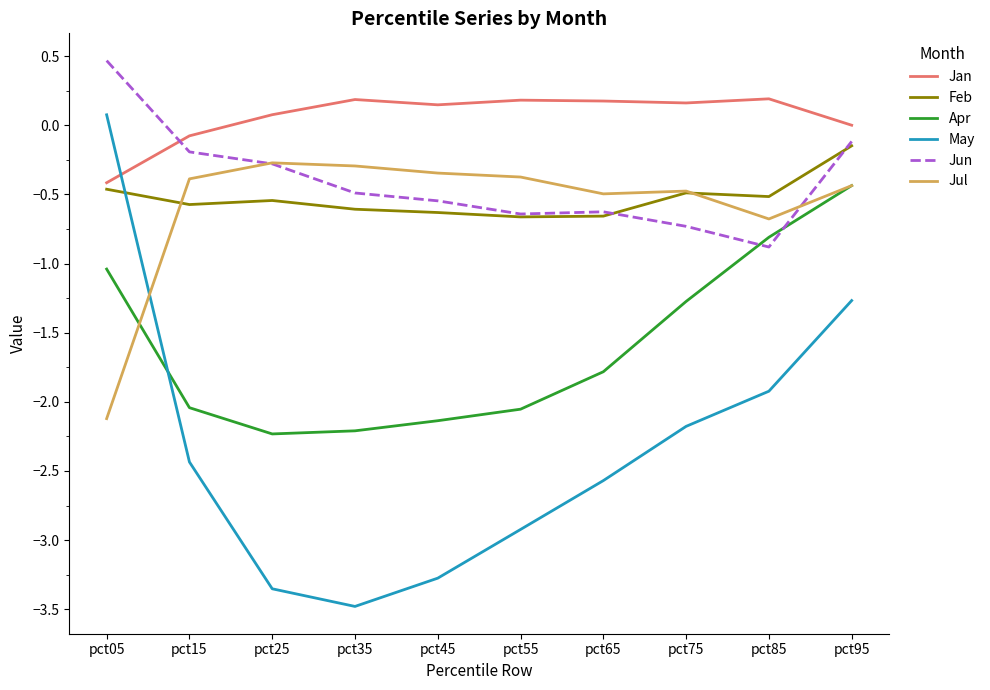

Read the Jun value at pct55.

-0.6